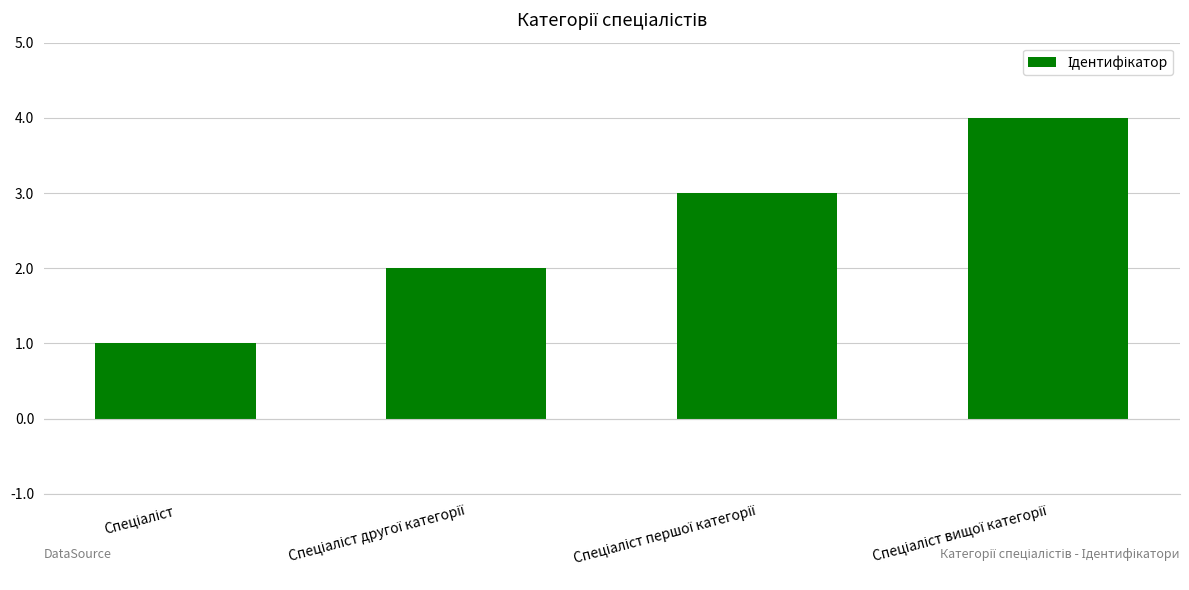

What is the difference between the maximum and minimum values?

3